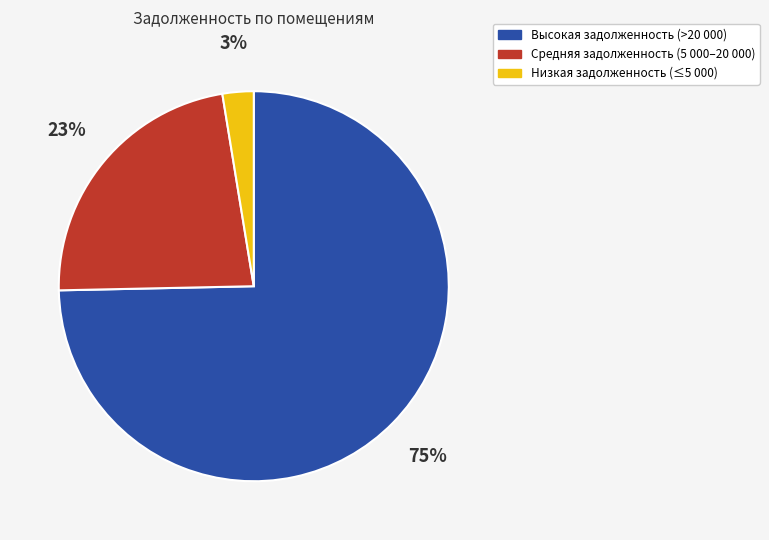

Does any single category account for the majority?

Yes